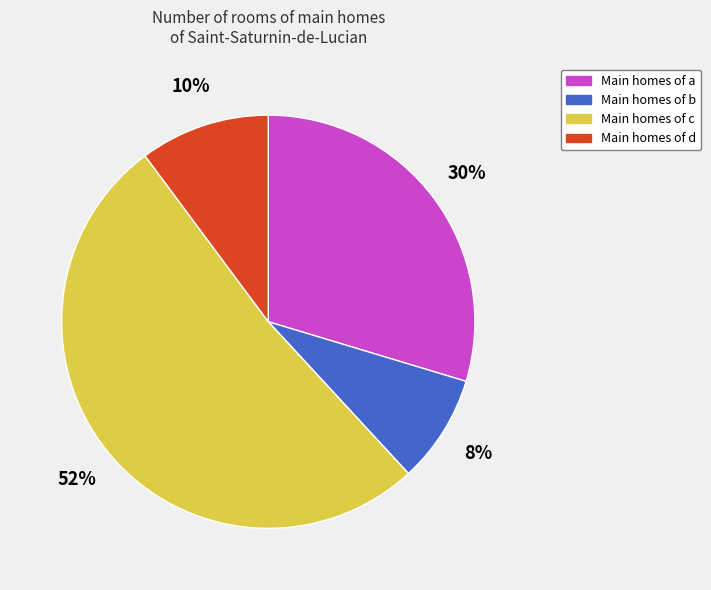

Is there a majority slice in this chart?

Yes